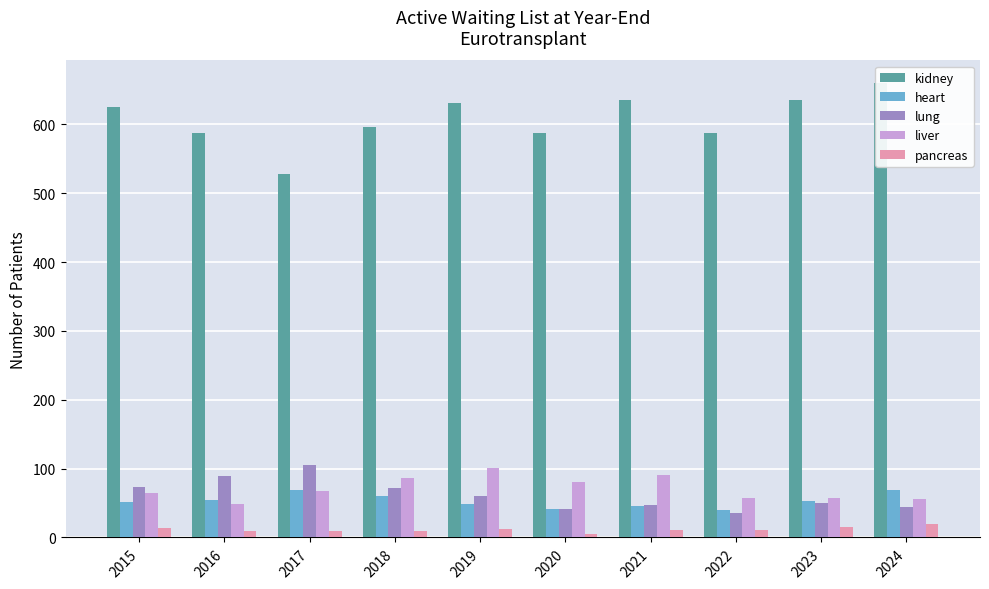

What is the total value across all series at 2016?

790